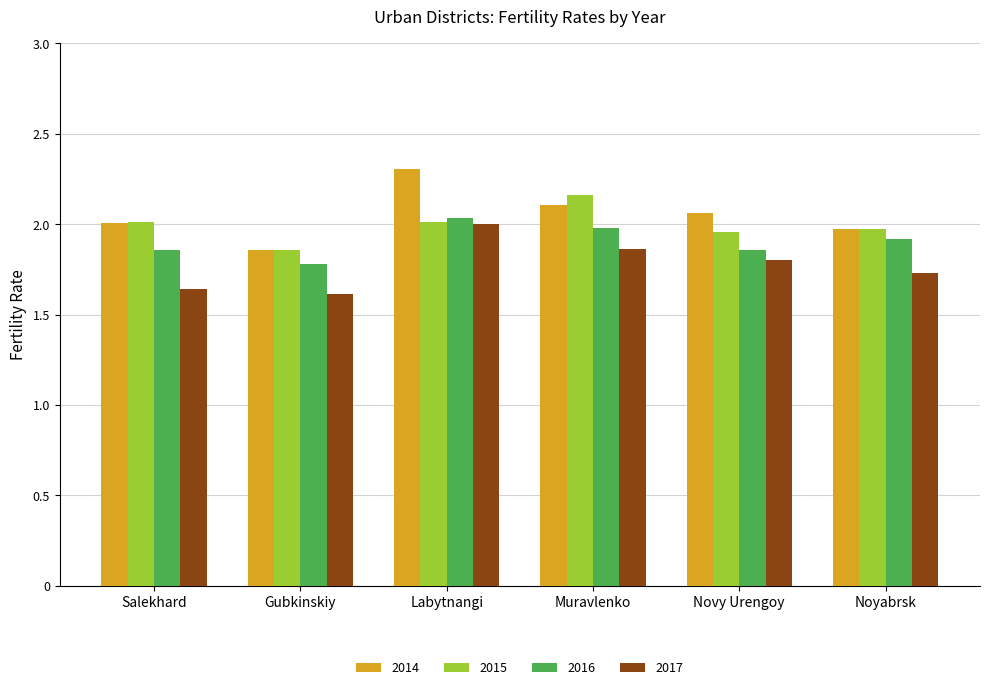

Read the 2016 value at Gubkinskiy.

1.8